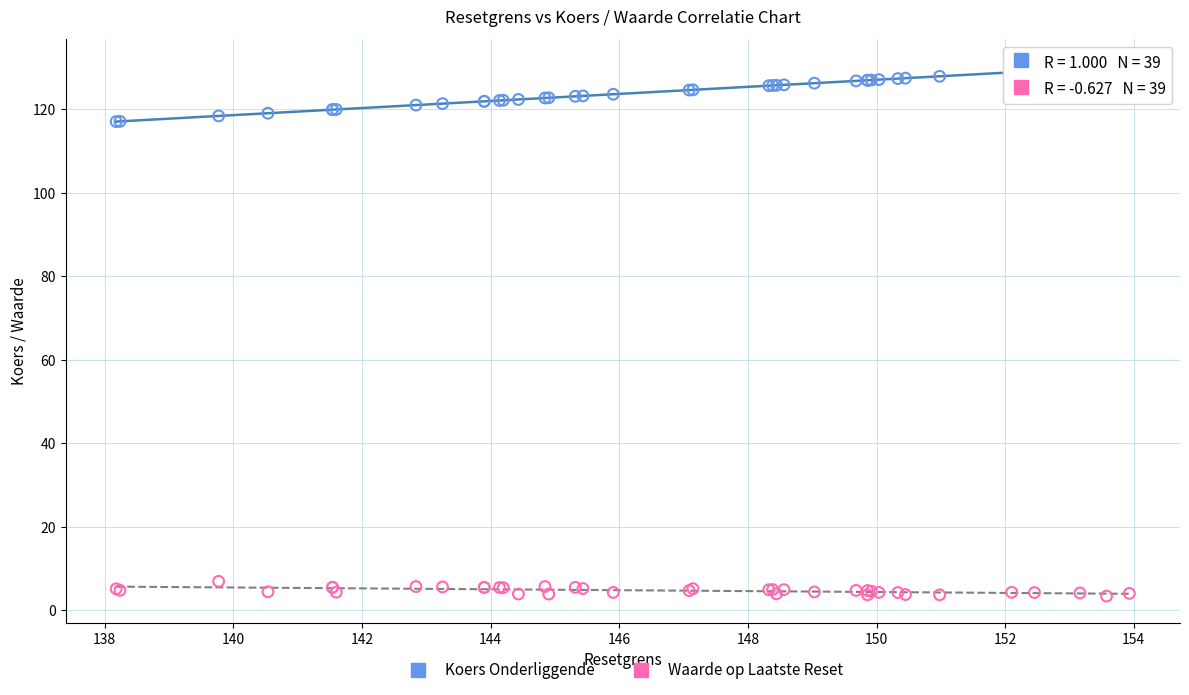

Which series reaches the minimum Y coordinate?

Waarde op Laatste Reset